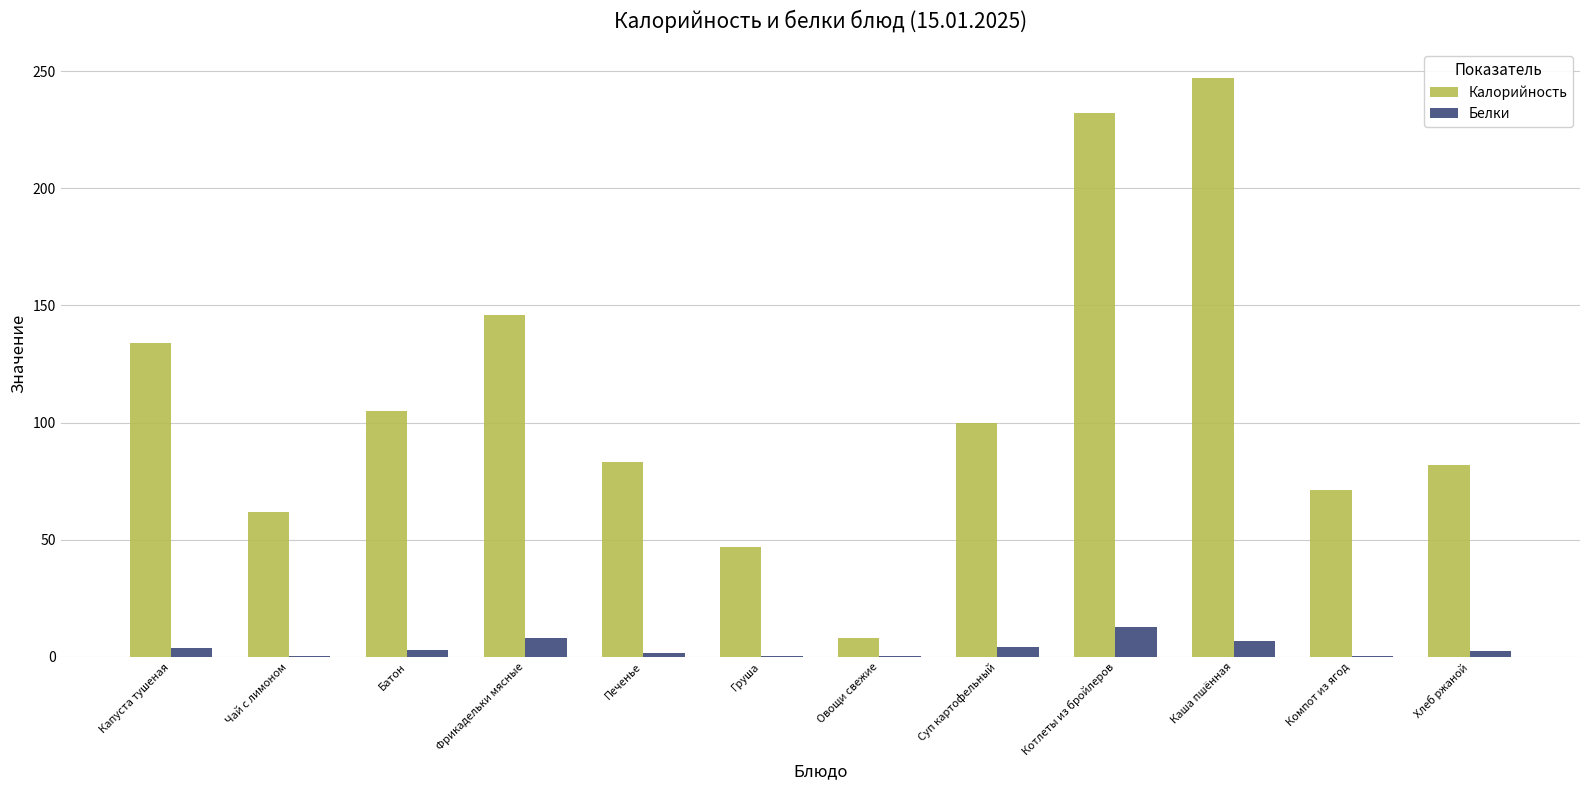

What is the greatest value displayed?

247.0